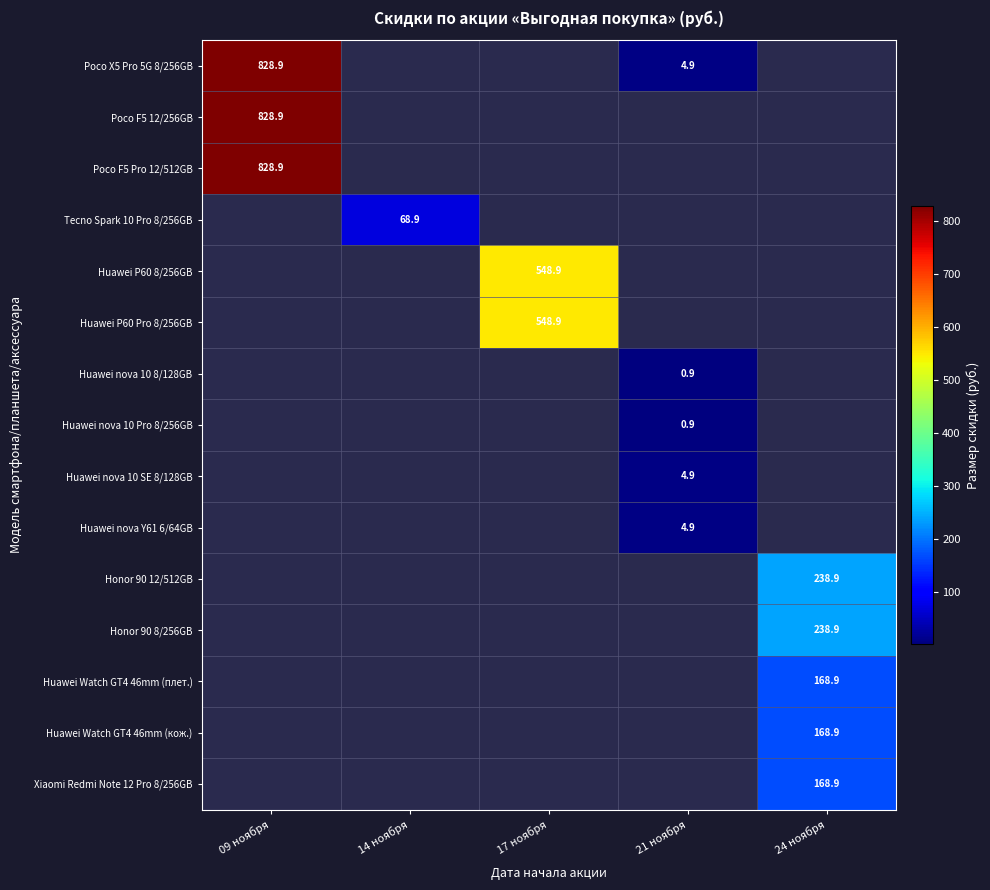

The Poco X5 Pro 5G 8/256GB series shows 828.9 at 09 ноября. True or false?

True